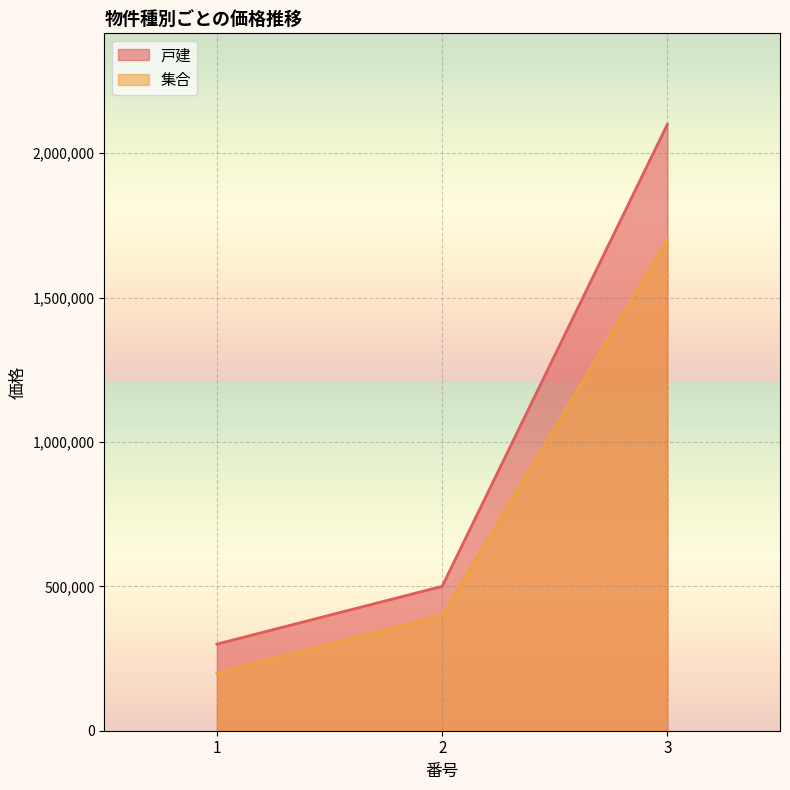

What are all the series names shown in the legend?

戸建, 集合